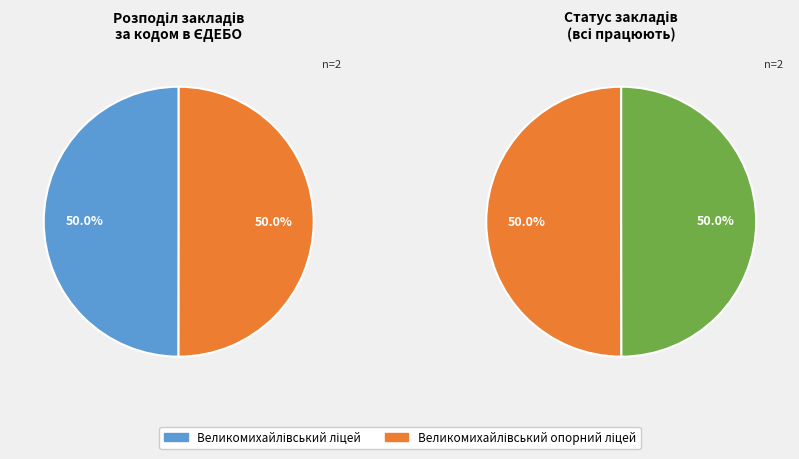

How many slices are in this pie chart?

2